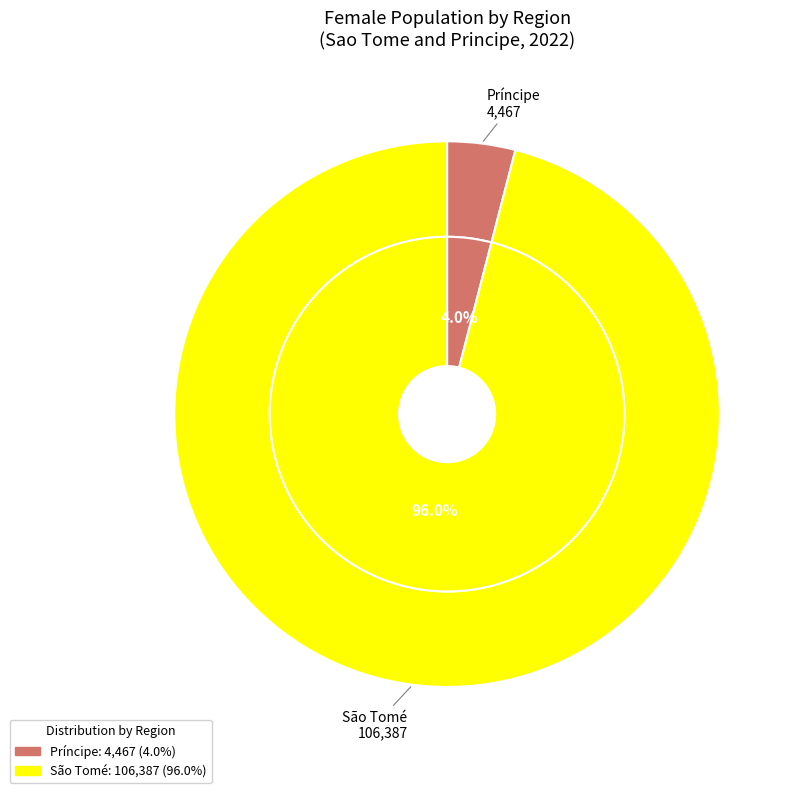

Count the number of slices in the pie.

2